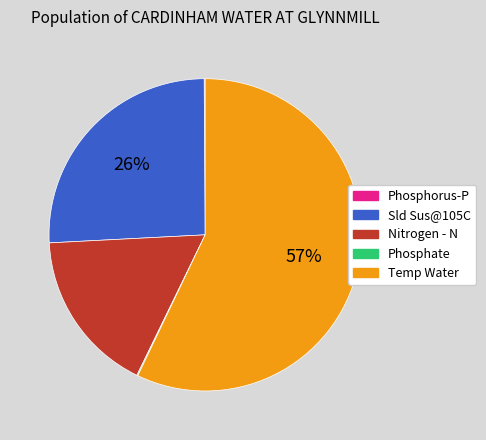

Between Sld Sus@105C and Temp Water, which is larger?

Temp Water